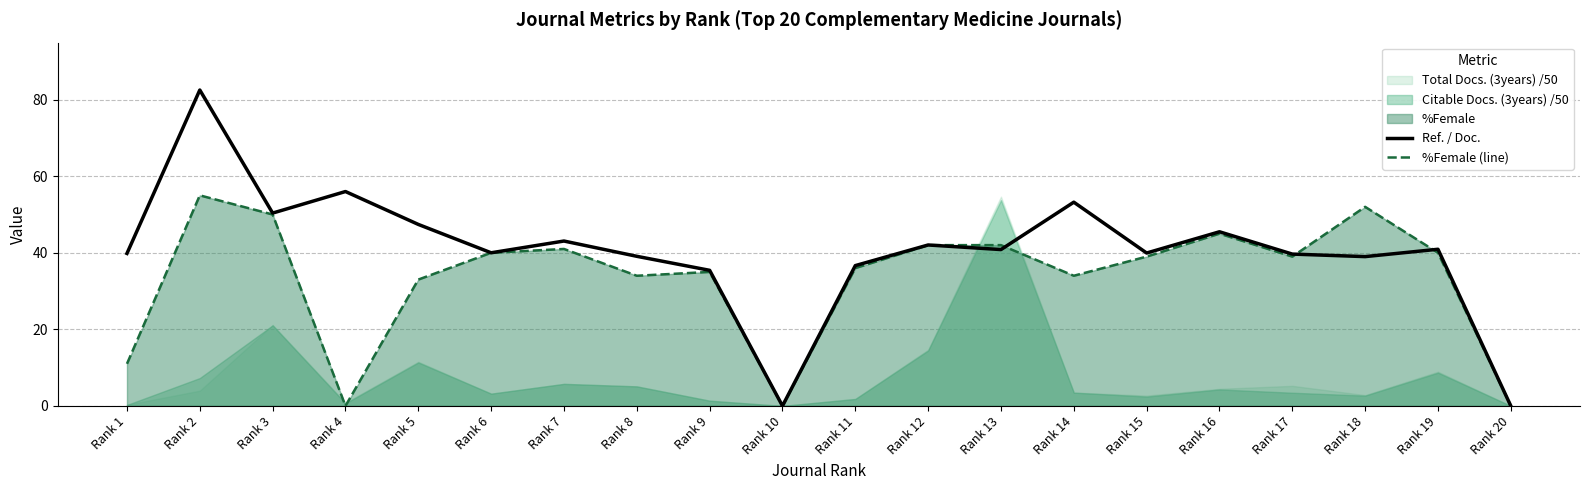

Reading right to left, extract all data points from this chart.

Ref. / Doc.: 0.0	40.9	39.0	39.7	45.5	39.9	53.2	40.8	42.0	36.6	0.0	35.4	39.1	43.1	40.0	47.4	56.0	50.4	82.5	39.8
%Female (line): 0.0	40.0	52.0	39.0	45.0	39.0	34.0	42.0	42.0	36.0	0.0	35.0	34.0	41.0	40.0	33.0	0.0	50.0	55.0	11.0